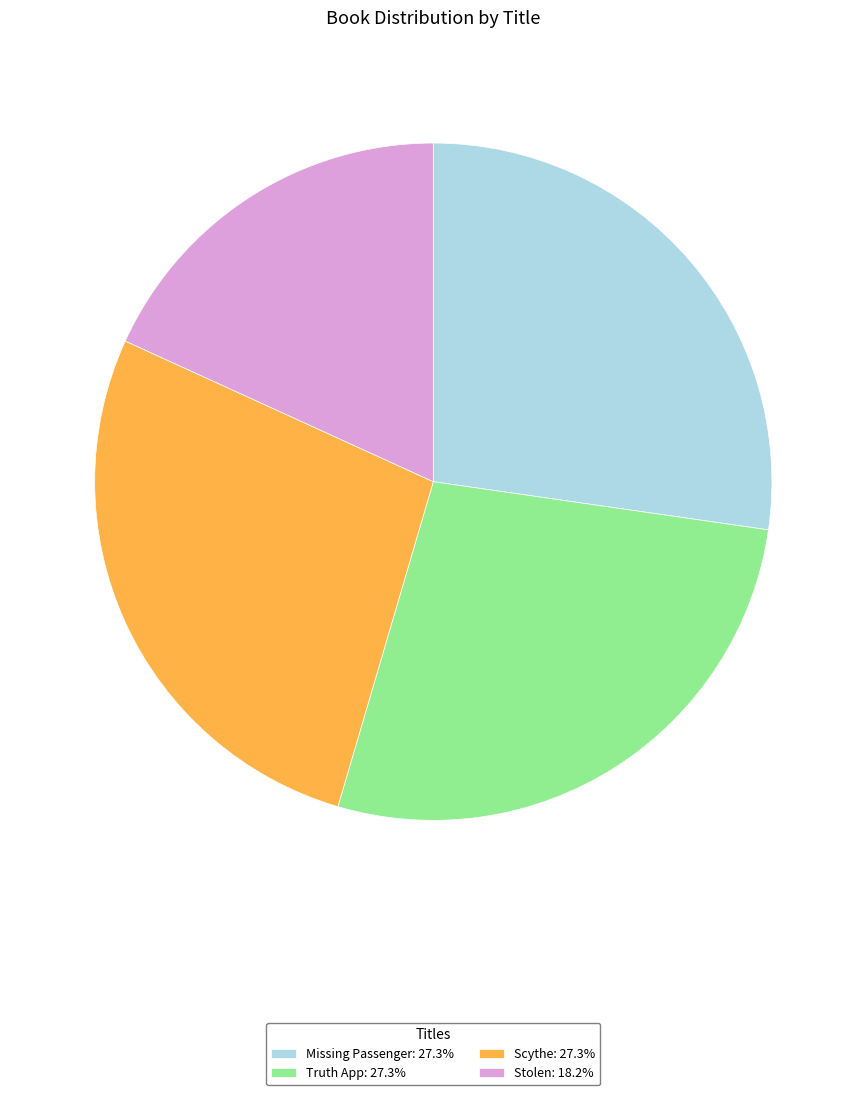

Is Missing Passenger the majority of the pie?

No